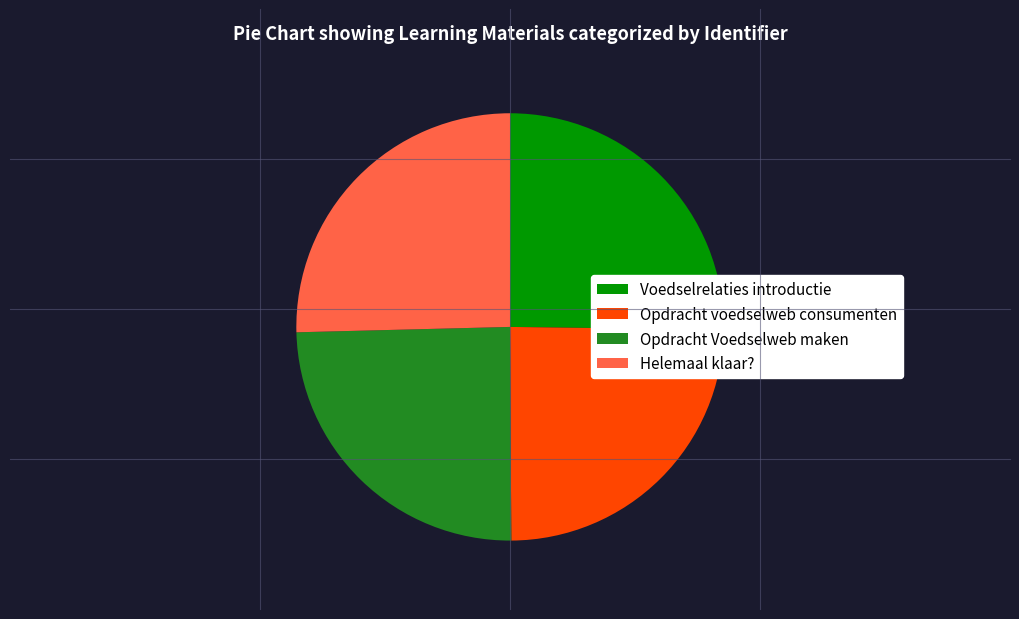

Is it true that Helemaal klaar? is 25% of the pie?

True